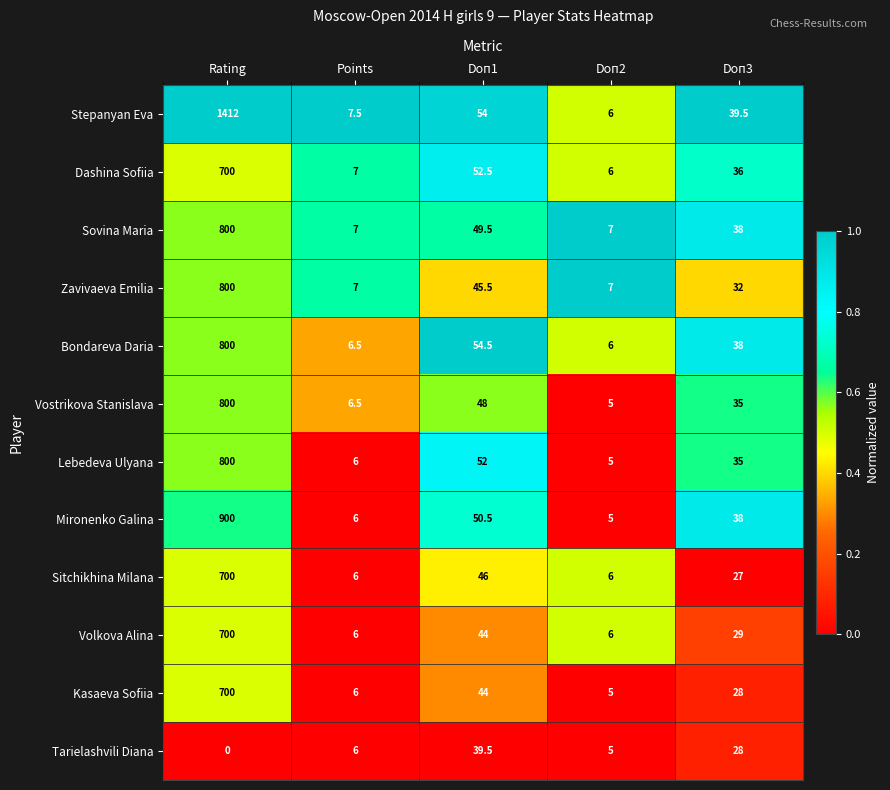

Rank the categories by Tarielashvili Diana value from highest to lowest.

Doп1, Doп3, Points, Doп2, Rating